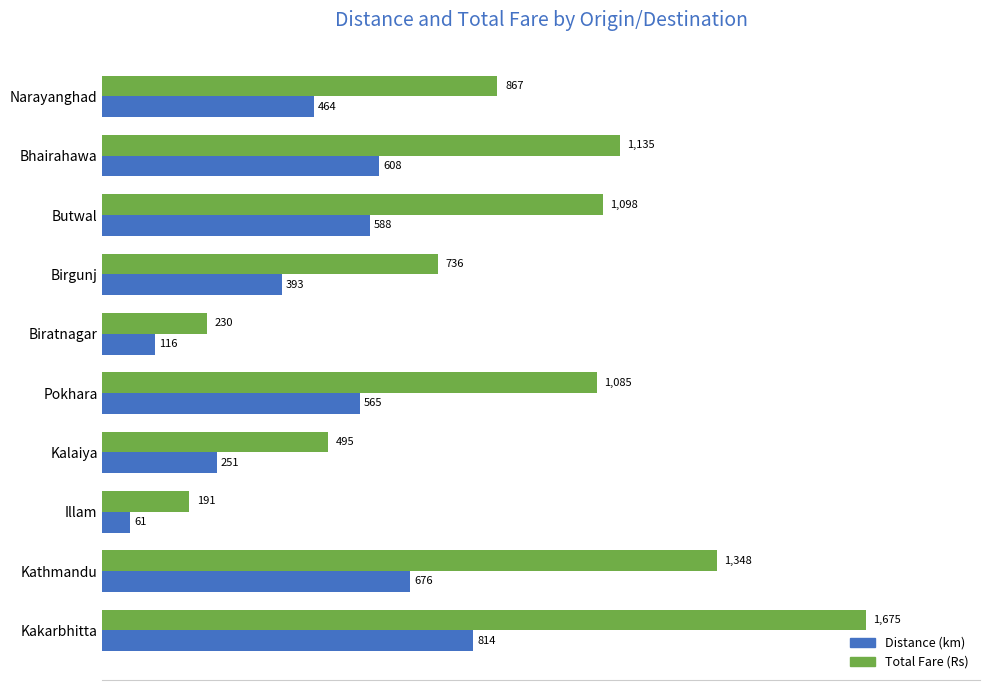

What is the sum of all Distance (km) values?

4536